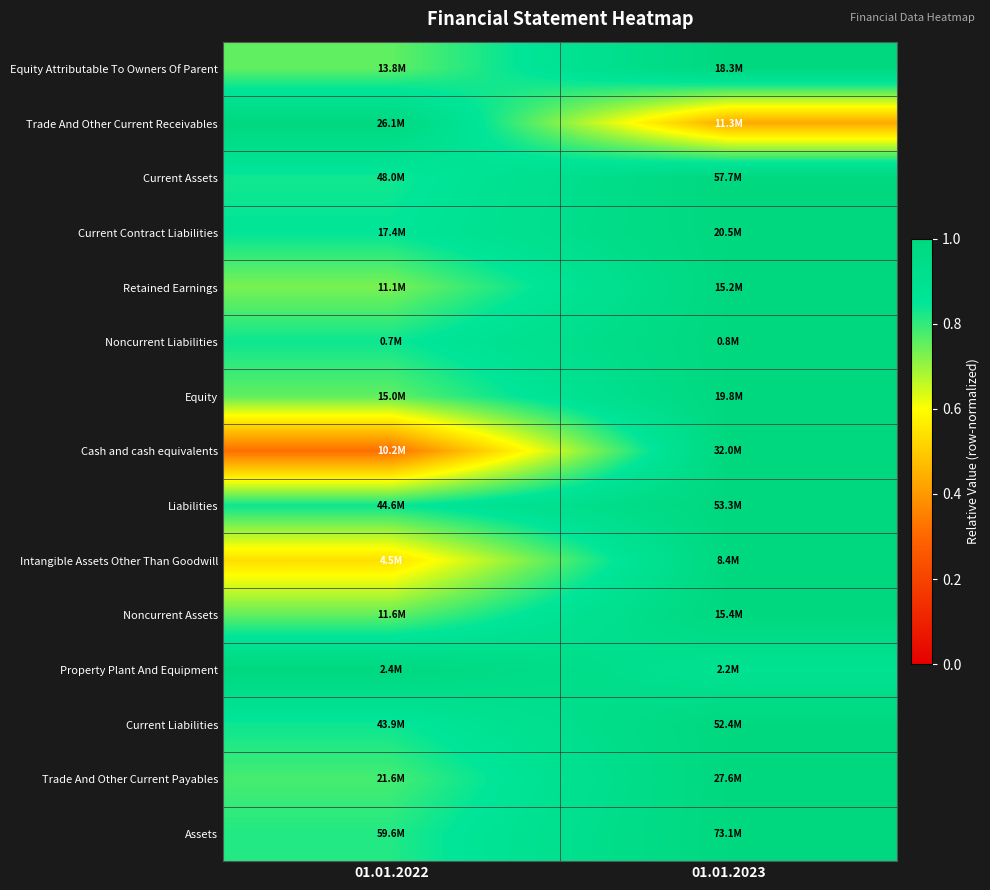

Reading right to left, what are all the values shown in this chart?

Equity Attributable To Owners Of Parent: 01.01.2023=1.0	01.01.2022=0.8
Trade And Other Current Receivables: 01.01.2023=0.4	01.01.2022=1.0
Current Assets: 01.01.2023=1.0	01.01.2022=0.8
Current Contract Liabilities: 01.01.2023=1.0	01.01.2022=0.8
Retained Earnings: 01.01.2023=1.0	01.01.2022=0.7
Noncurrent Liabilities: 01.01.2023=1.0	01.01.2022=0.8
Equity: 01.01.2023=1.0	01.01.2022=0.8
Cash and cash equivalents: 01.01.2023=1.0	01.01.2022=0.3
Liabilities: 01.01.2023=1.0	01.01.2022=0.8
Intangible Assets Other Than Goodwill: 01.01.2023=1.0	01.01.2022=0.5
Noncurrent Assets: 01.01.2023=1.0	01.01.2022=0.8
Property Plant And Equipment: 01.01.2023=0.9	01.01.2022=1.0
Current Liabilities: 01.01.2023=1.0	01.01.2022=0.8
Trade And Other Current Payables: 01.01.2023=1.0	01.01.2022=0.8
Assets: 01.01.2023=1.0	01.01.2022=0.8